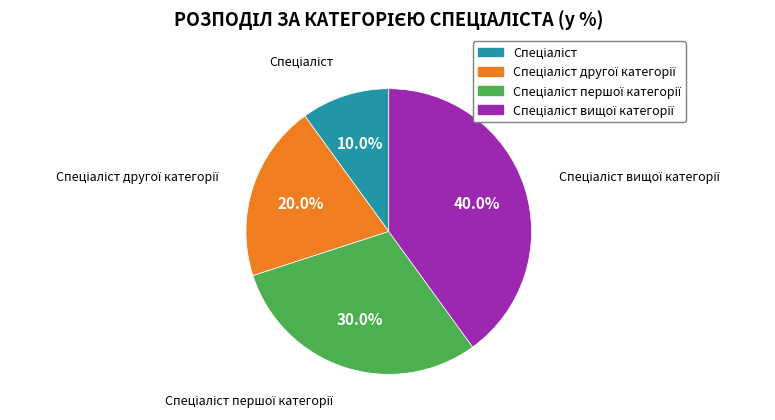

Is there any slice that represents more than half of the pie?

No